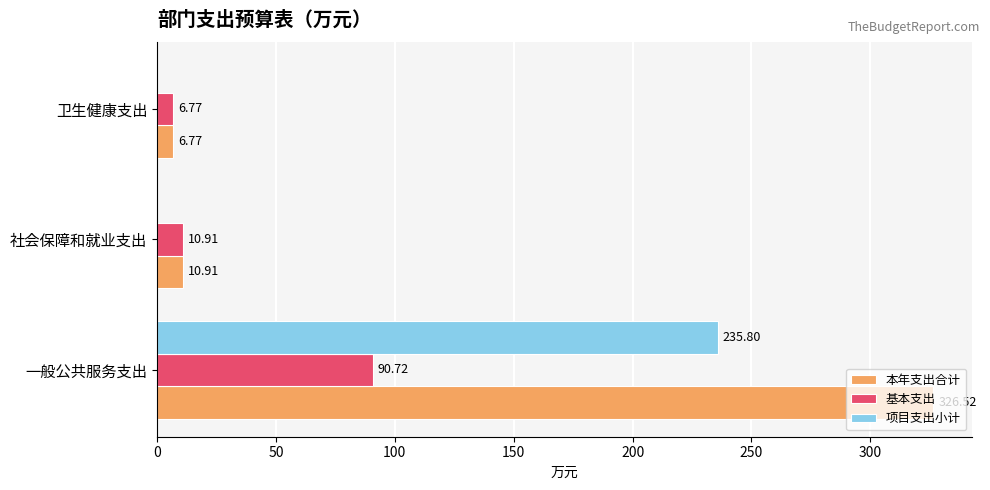

What is the total value across all series at 社会保障和就业支出?

21.8